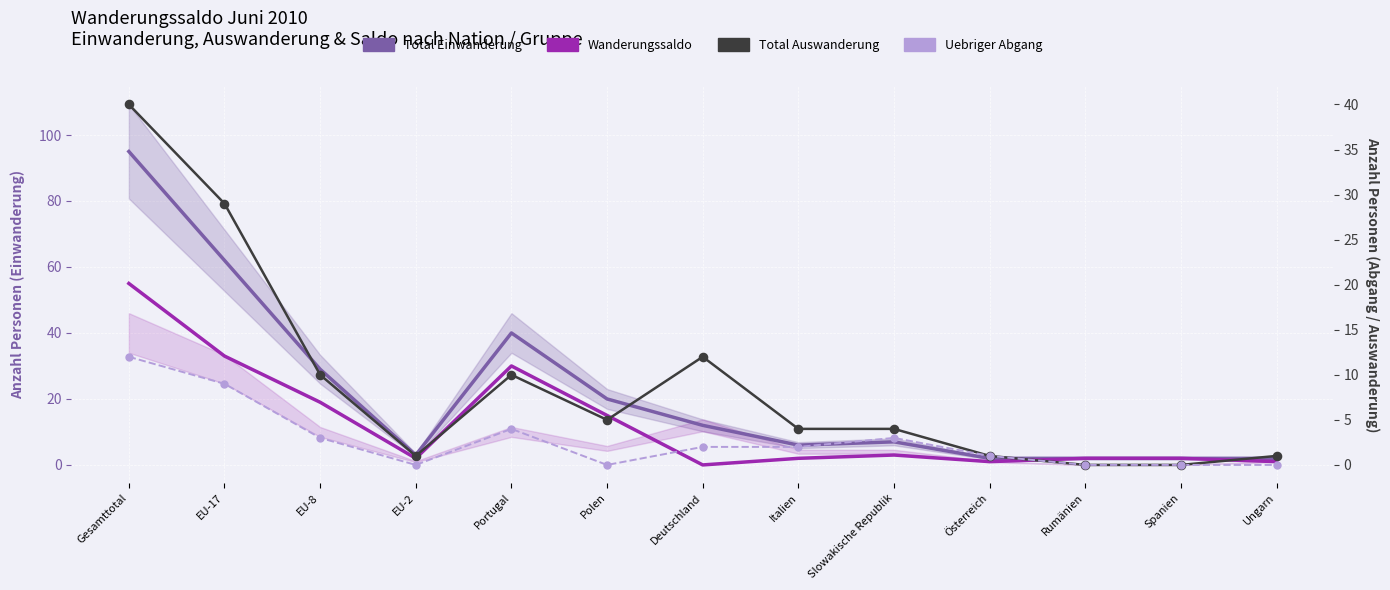

Which series has the largest Y range (max minus min)?

Total Einwanderung